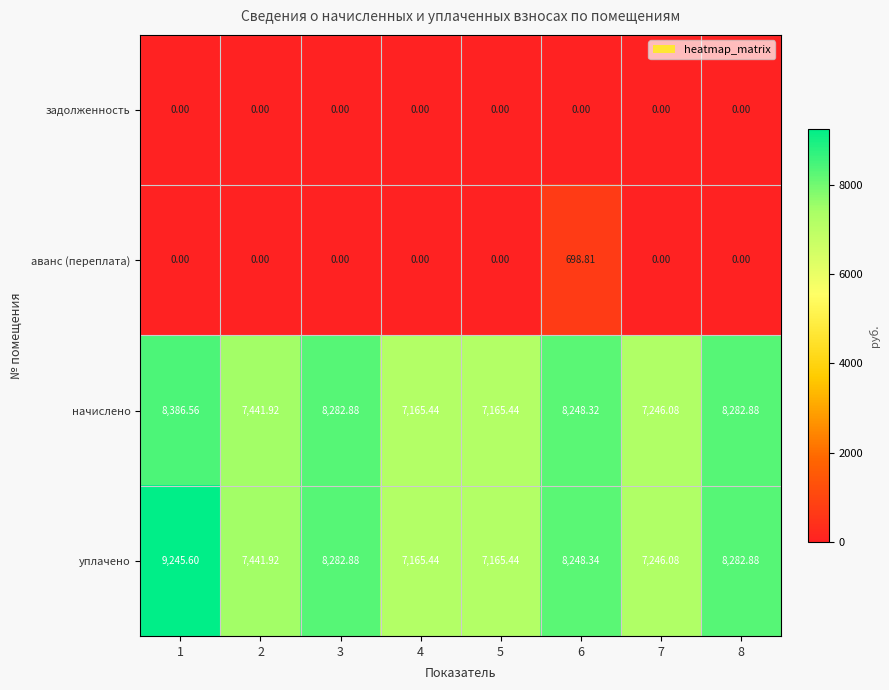

How many distinct data groups are displayed?

4